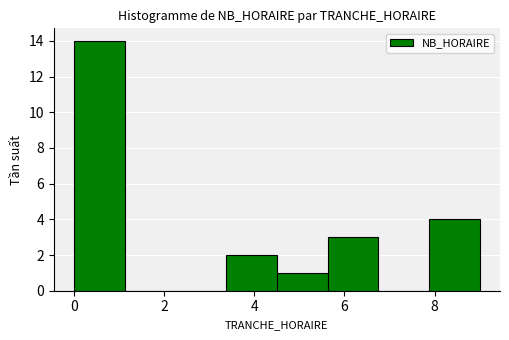

Reading left to right, list every bar in this chart as the range it spans on the x-axis followed by its height. Neither the bar edges nor the heights are printed on the chart, so give them approximately, as read against the axes.

0.0 to 1.2: 14
1.2 to 2.2: 0
2.2 to 3.4: 0
3.4 to 4.6: 2
4.6 to 5.6: 1
5.6 to 6.8: 3
6.8 to 7.8: 0
7.8 to 9.0: 4